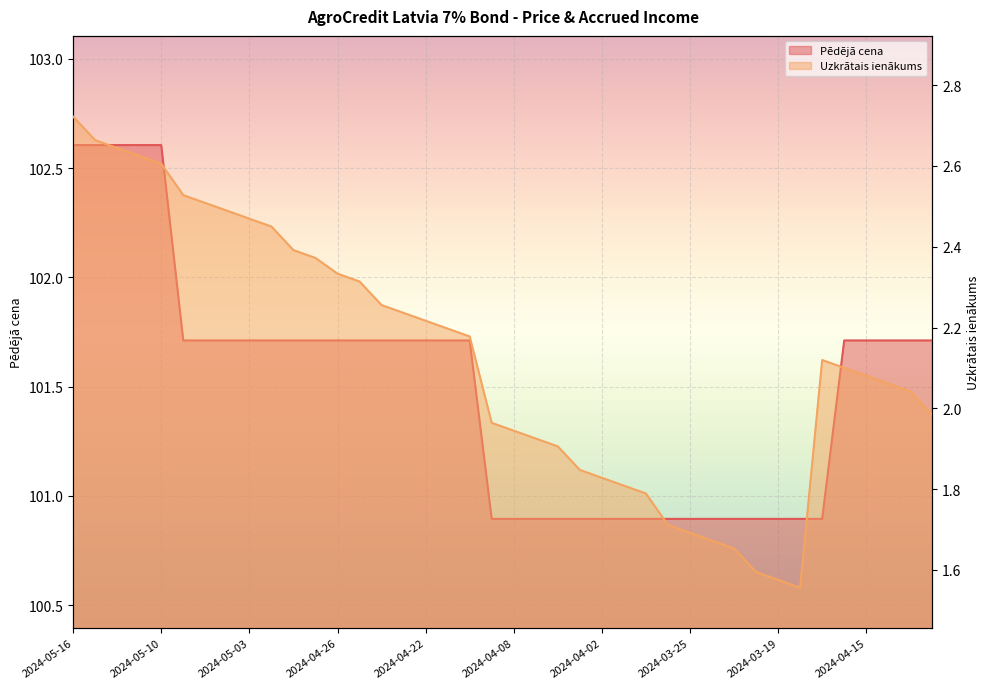

How many data points in Pēdējā cena are less than 101?

16